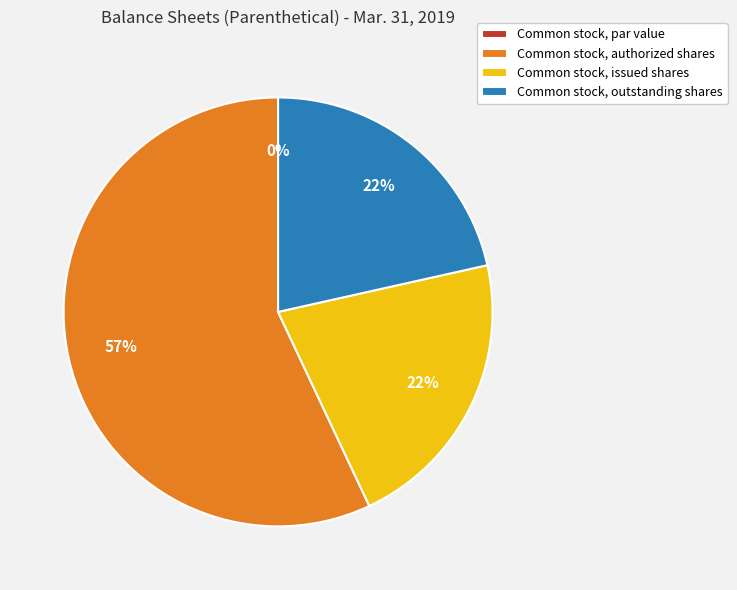

Which slice represents more than half of the pie?

Common stock, authorized shares